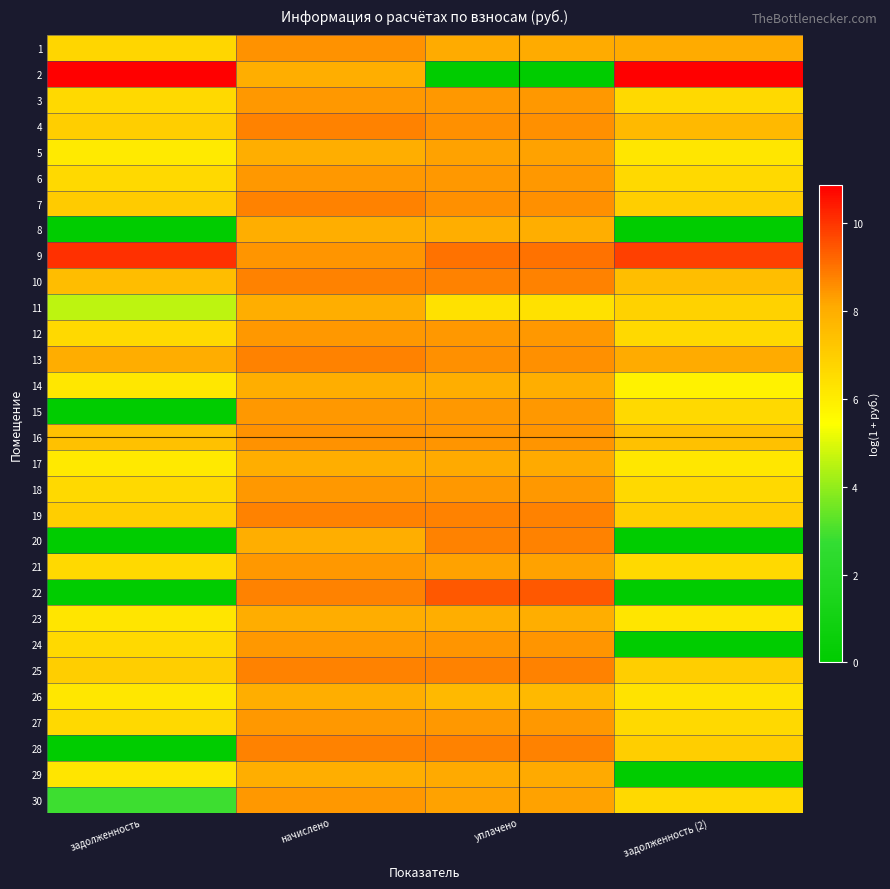

Which category has the lowest value across all series?

уплачено